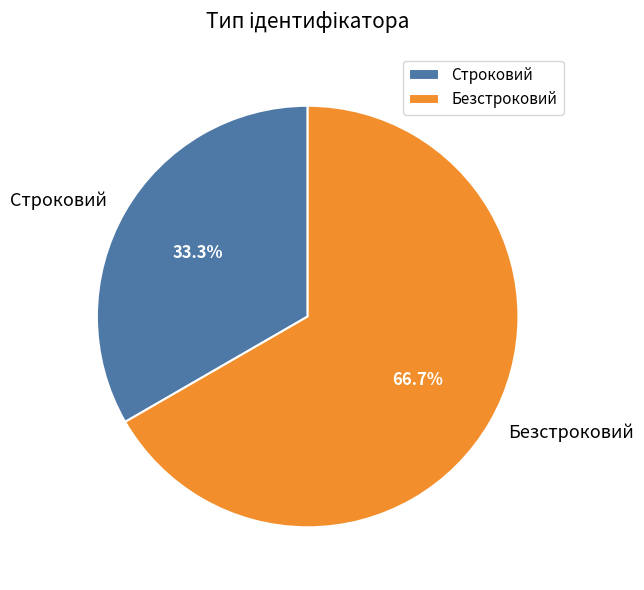

Between Безстроковий and Строковий, which is larger?

Безстроковий